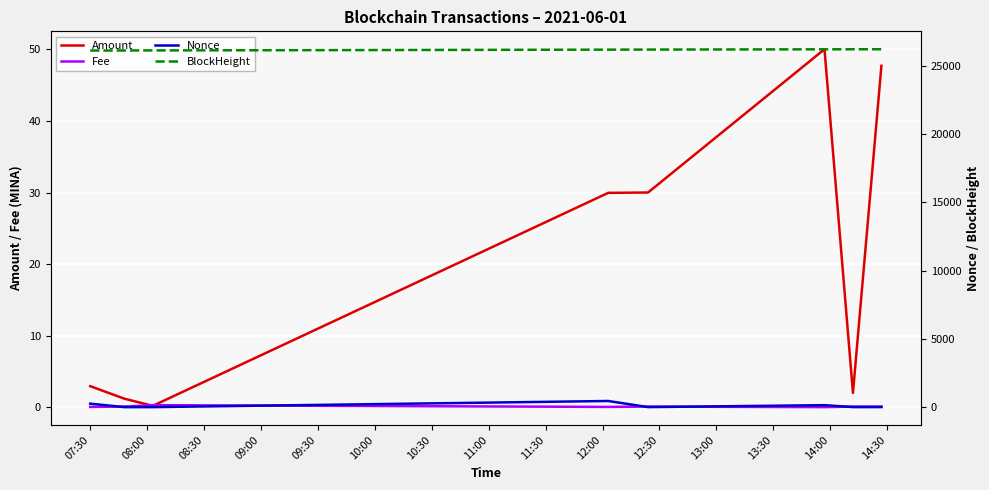

What is the sum of all Nonce values?

858.0